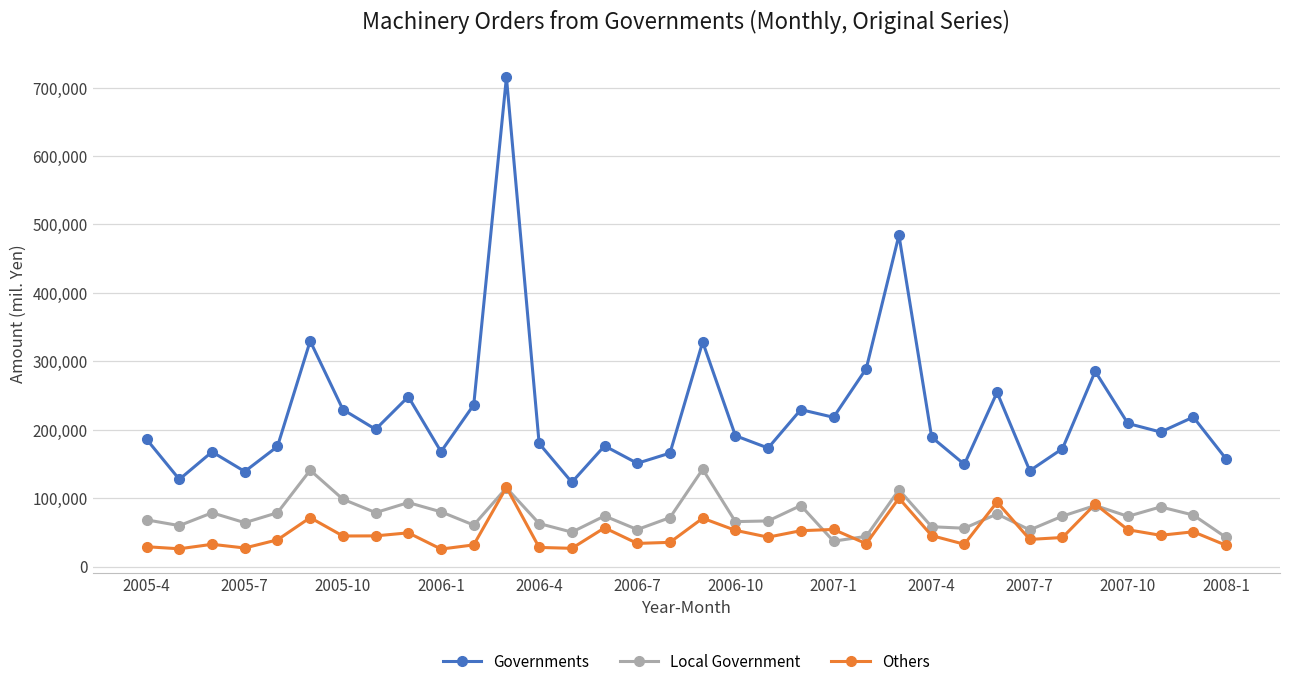

What is the value of the Local Government point at the 19th from the left?

65681